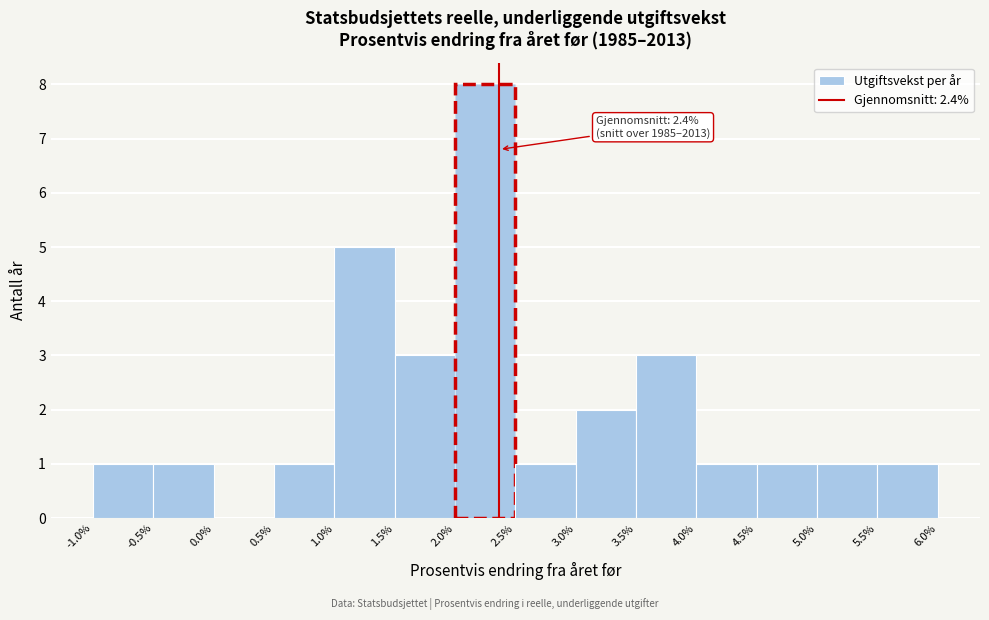

Which range on the x-axis has the tallest bar?

2.0% to 2.5%